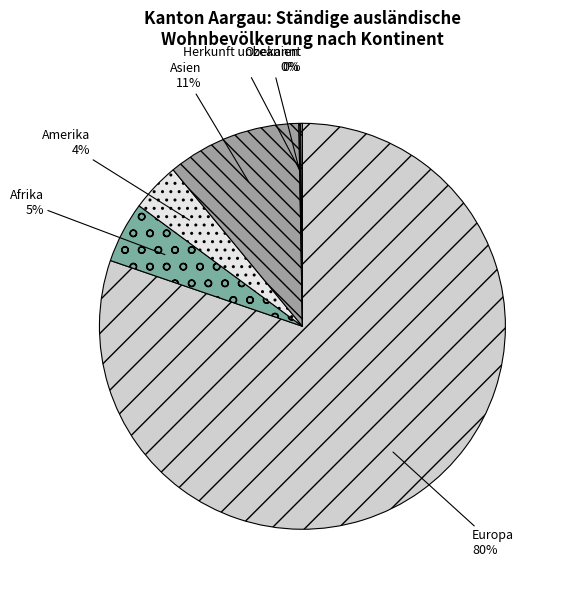

Which category has the biggest portion of the pie?

Europa